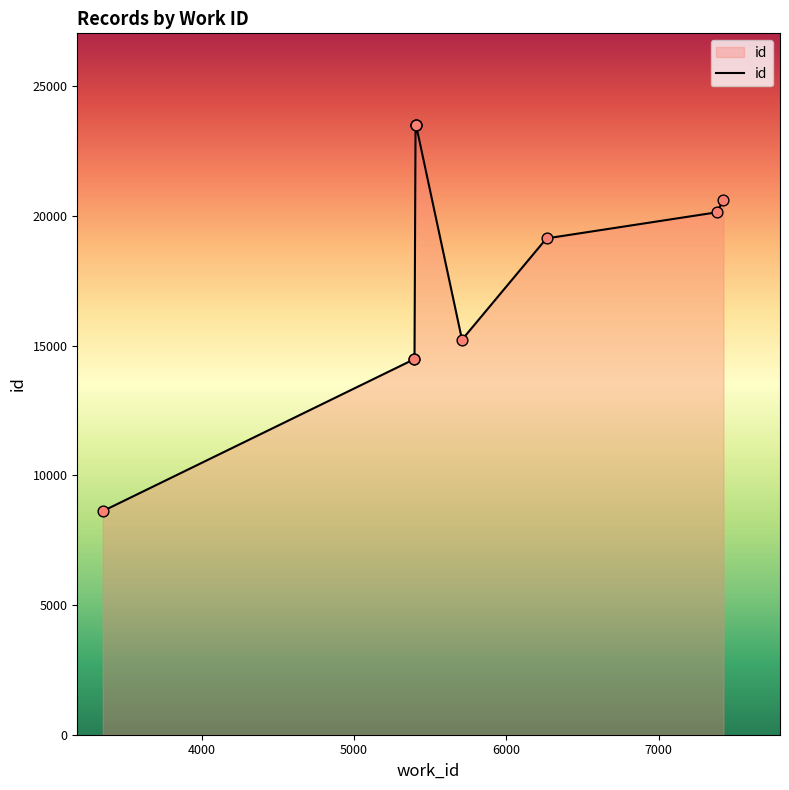

What is the ratio of the value at 5404 to the value at 6264?

1.2